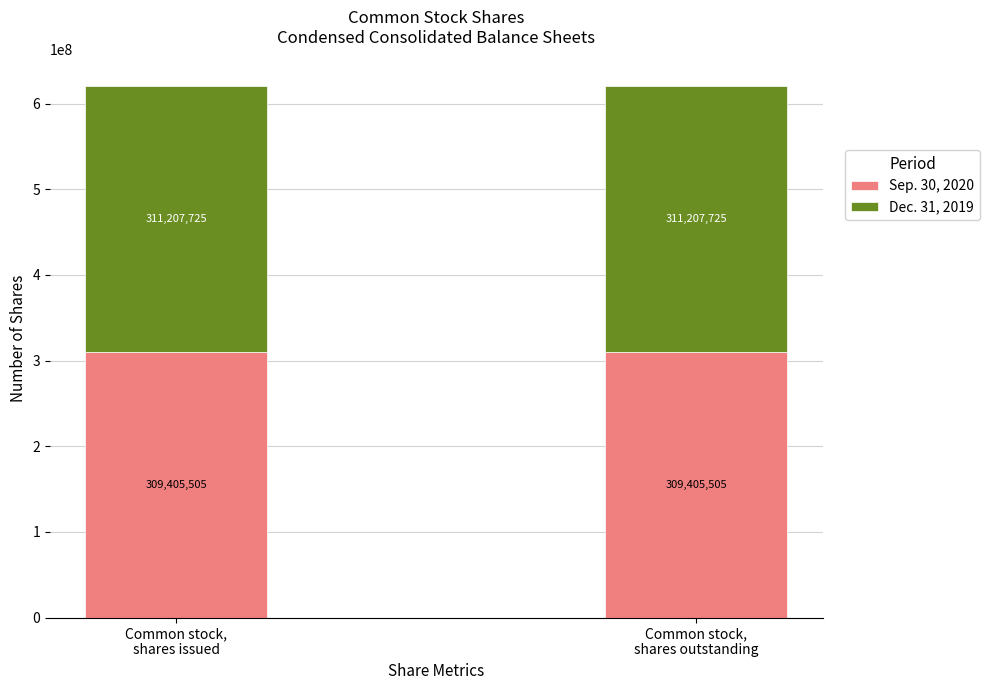

What is the average value of the Sep. 30, 2020 series?

309405505